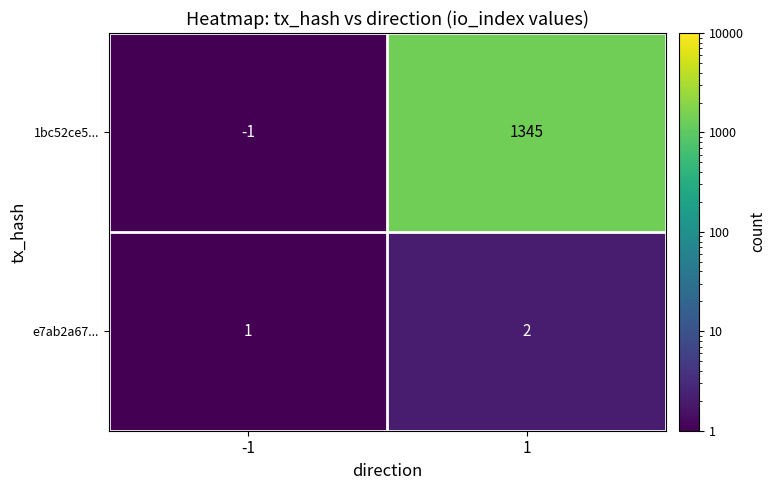

What is the maximum value shown in the chart?

1345